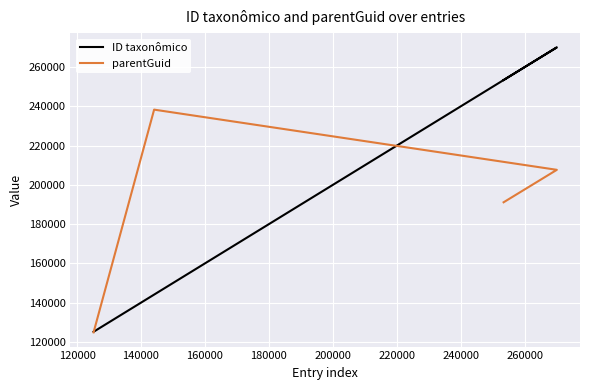

How many data points does each series have?

4